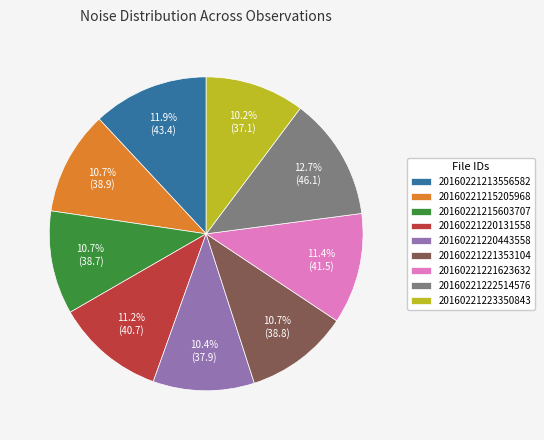

How many slices are in this pie chart?

9